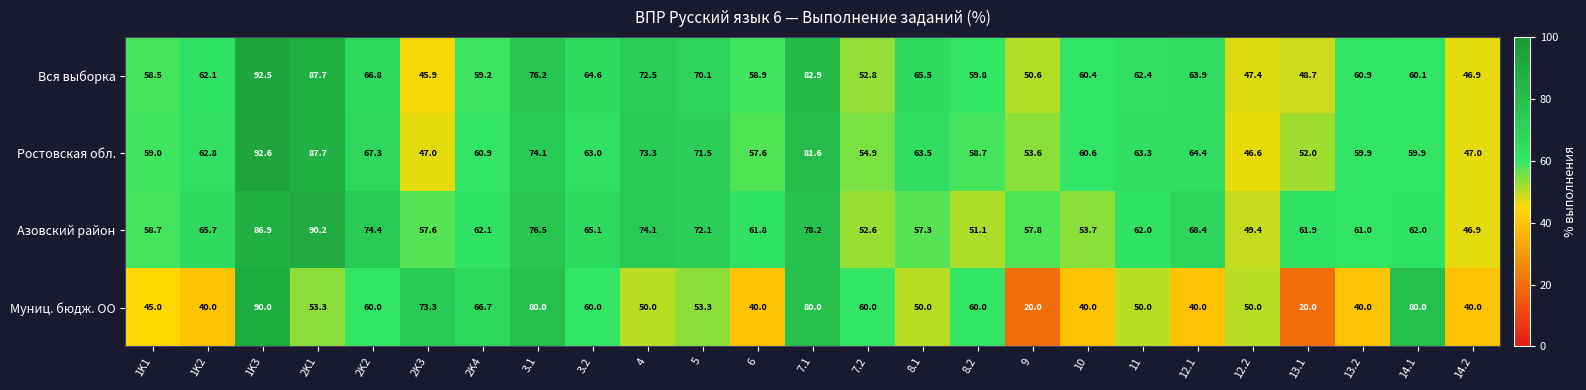

The Азовский район series shows 46.9 at 14.2. True or false?

True